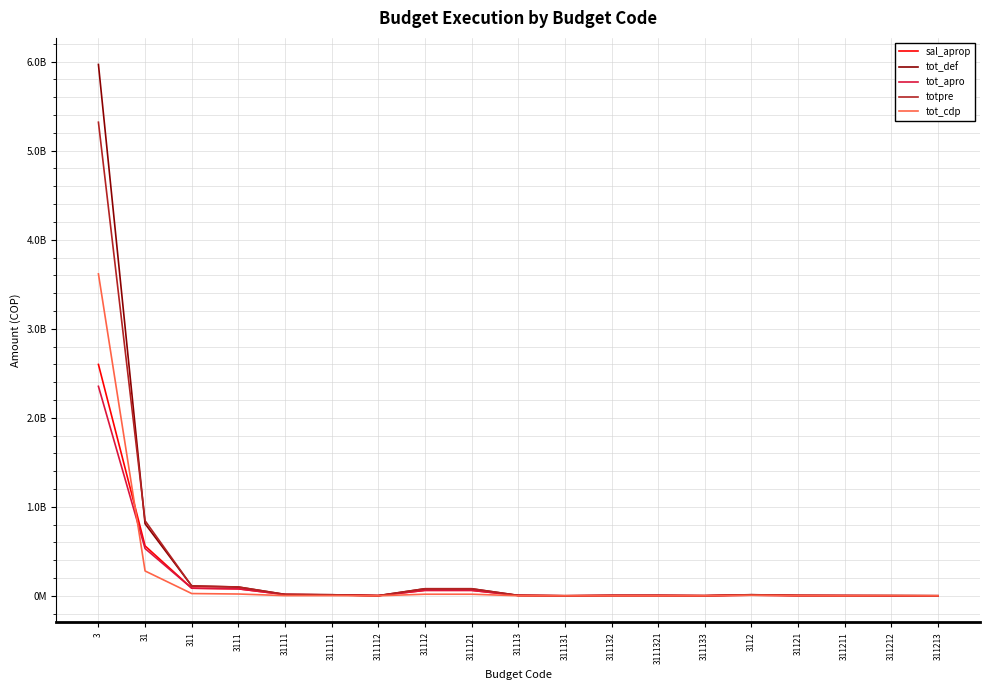

Which series has the largest total across all categories?

tot_def